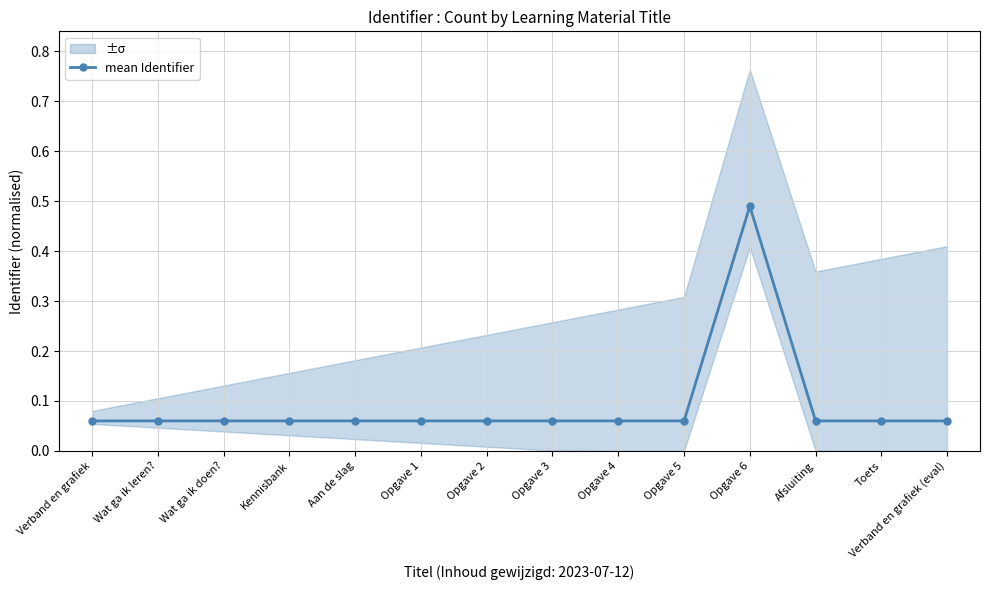

What is the maximum value shown in the chart?

0.5